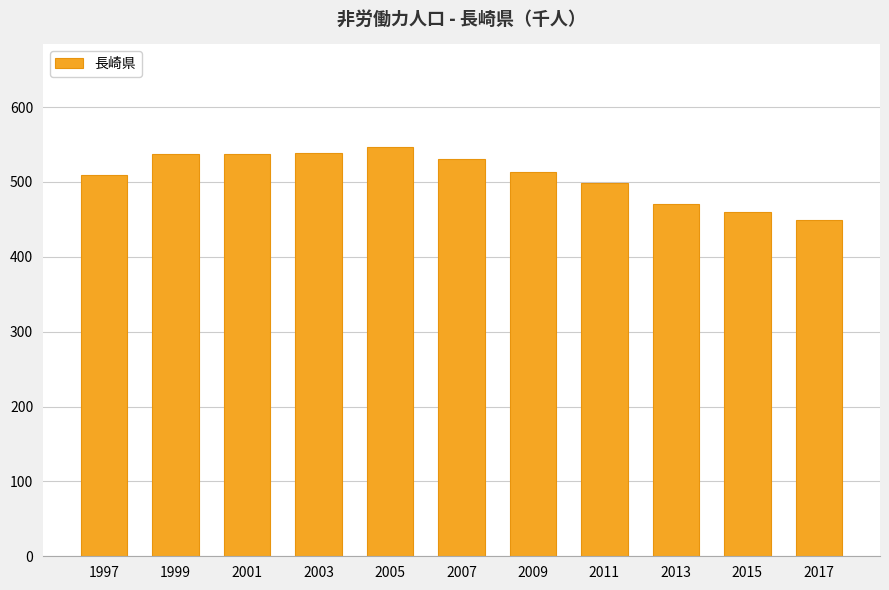

Between 1999 and 1997, which is larger?

1999